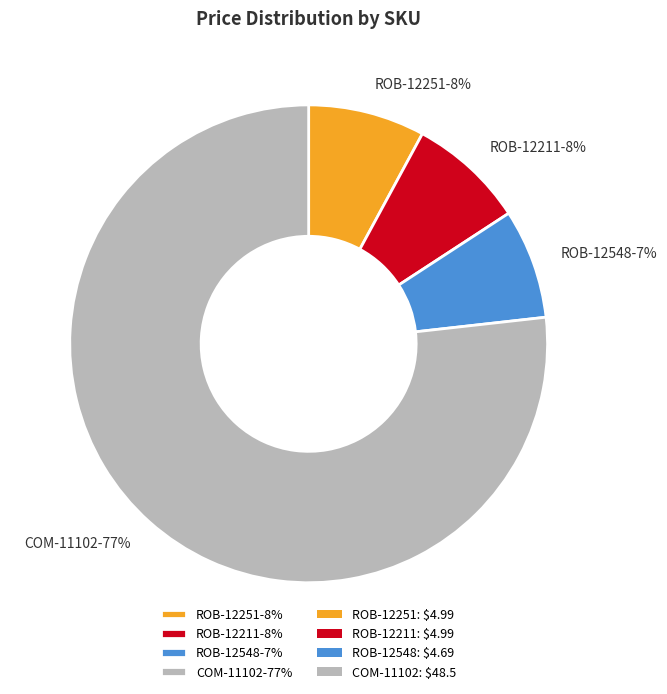

To the nearest percent, what is the combined percentage of ROB-12548-7% and ROB-12251-8%?

15%